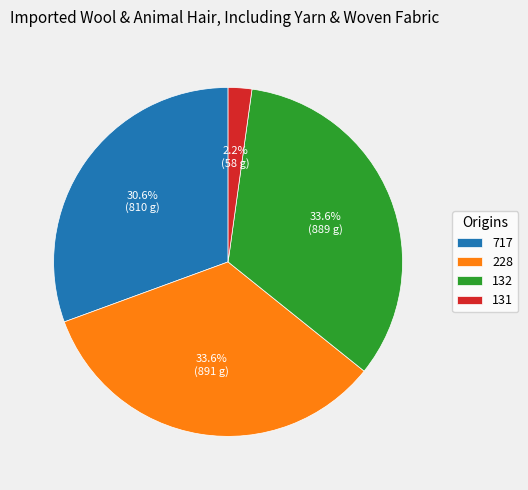

To the nearest percent, what percentage of the pie is 228?

34%